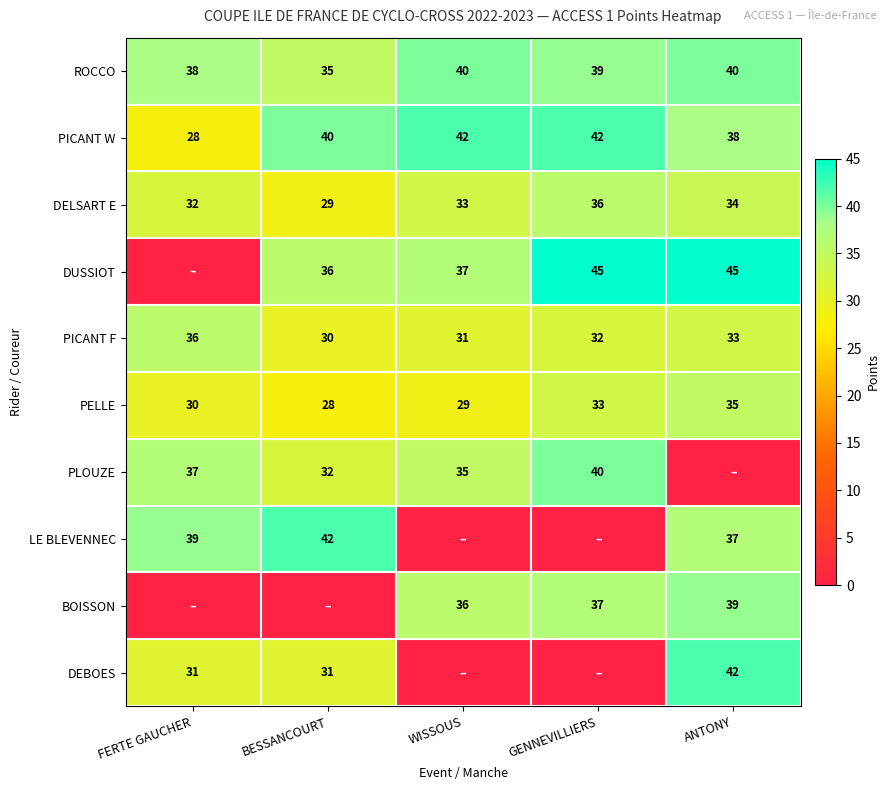

What is the minimum value for PICANT F?

30